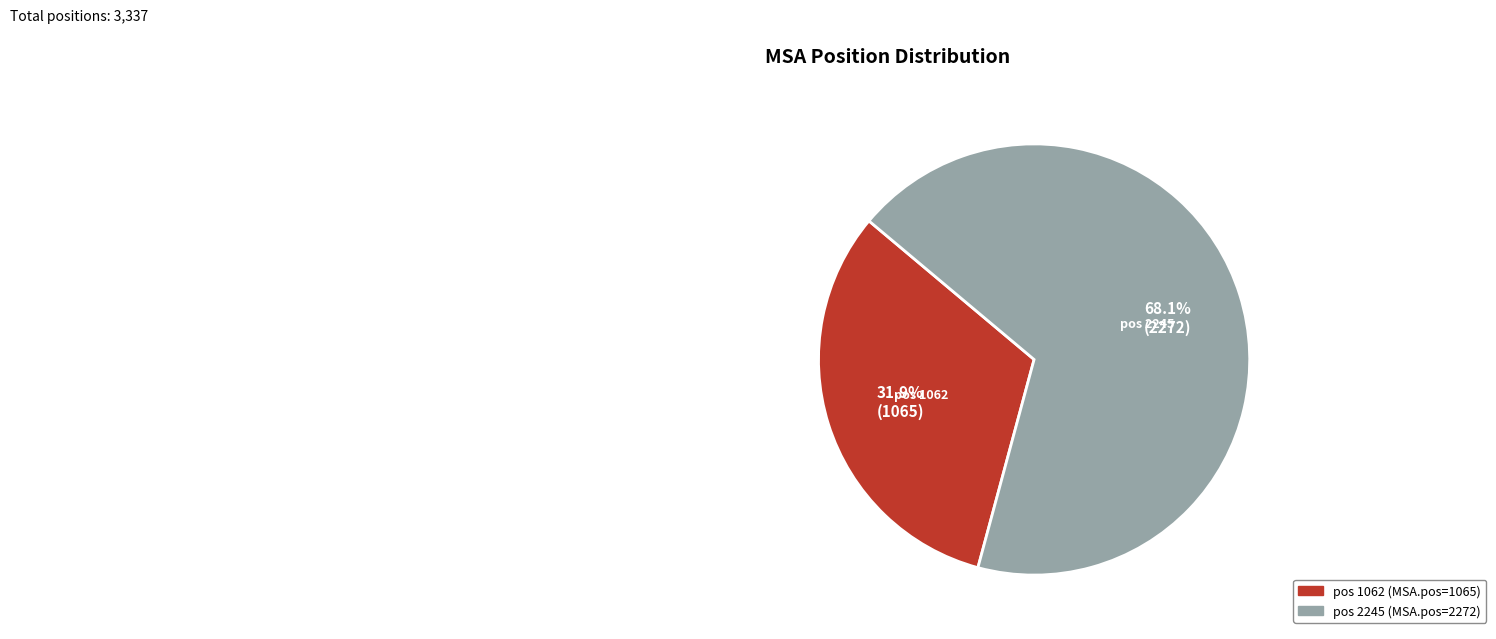

Is there any slice that represents more than half of the pie?

Yes